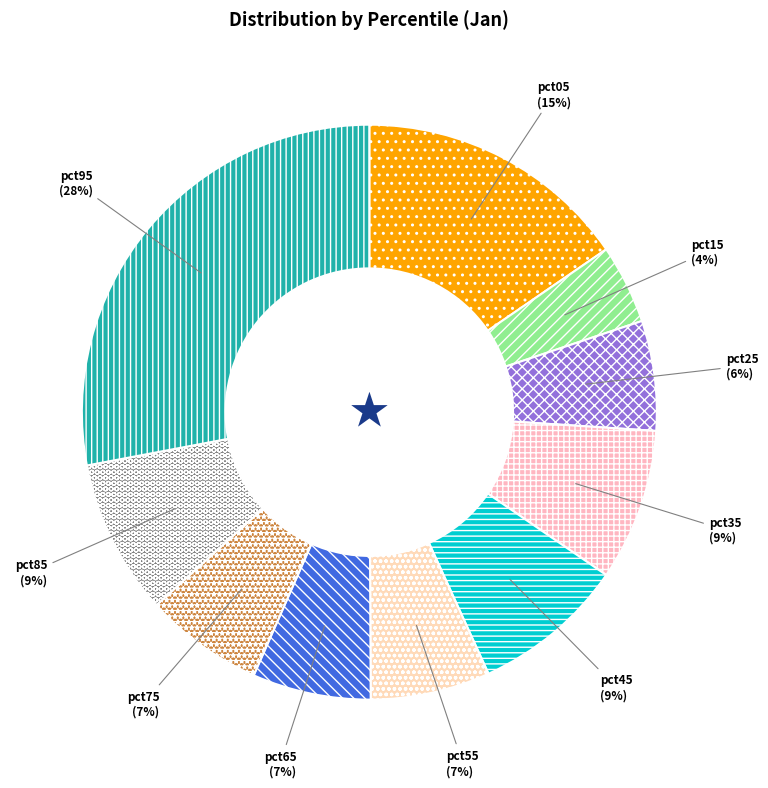

Do pct65 and pct85 together represent more than half of the pie?

No